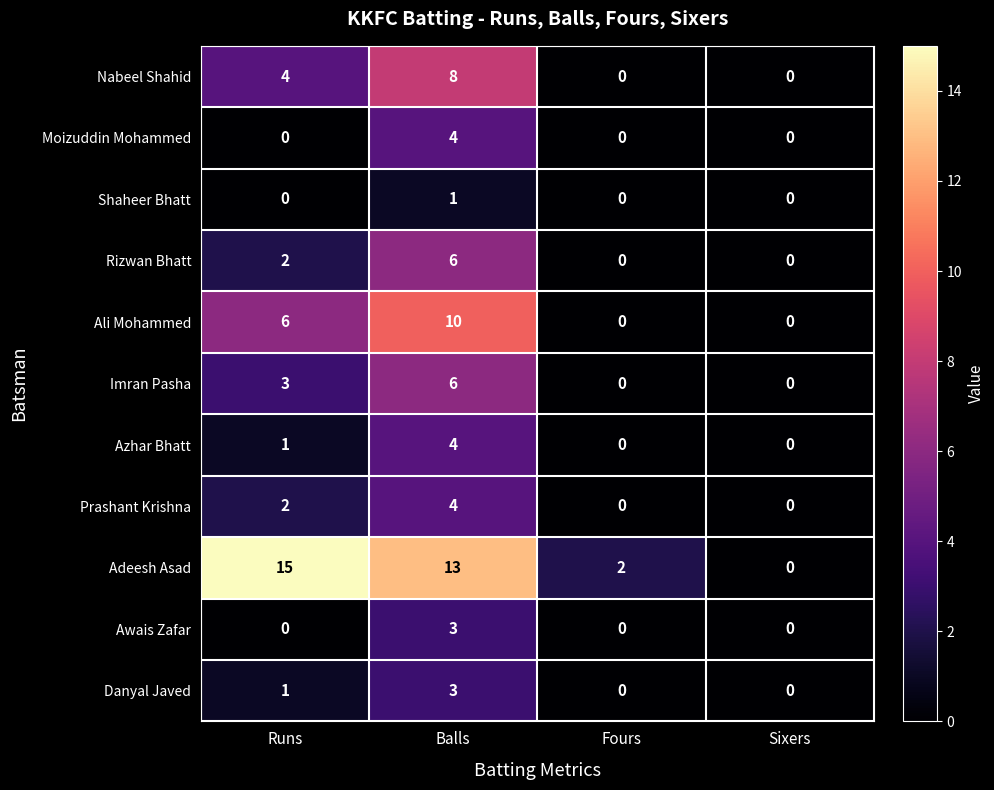

Is it true that Azhar Bhatt equals 1 at Runs?

True